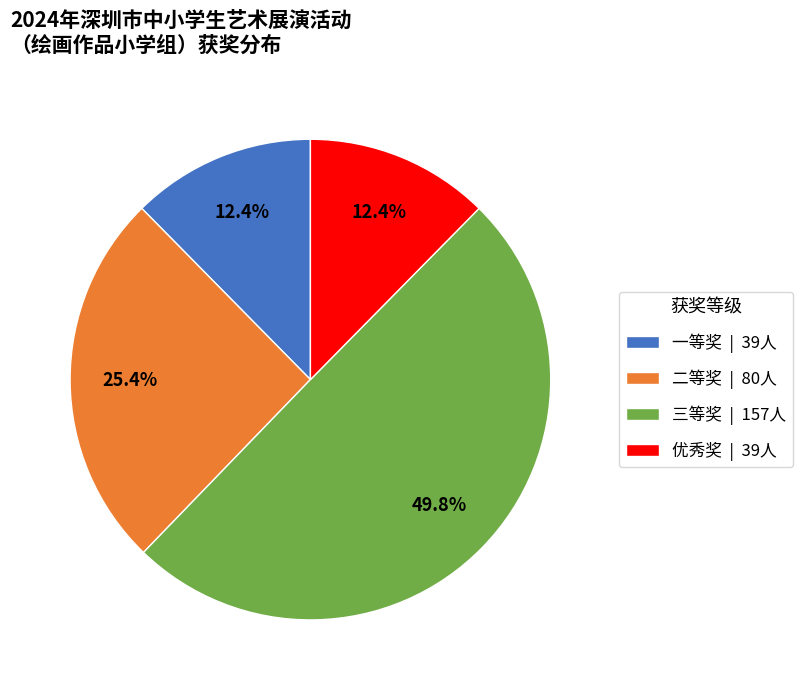

Which category has the biggest portion of the pie?

三等奖 | 157人